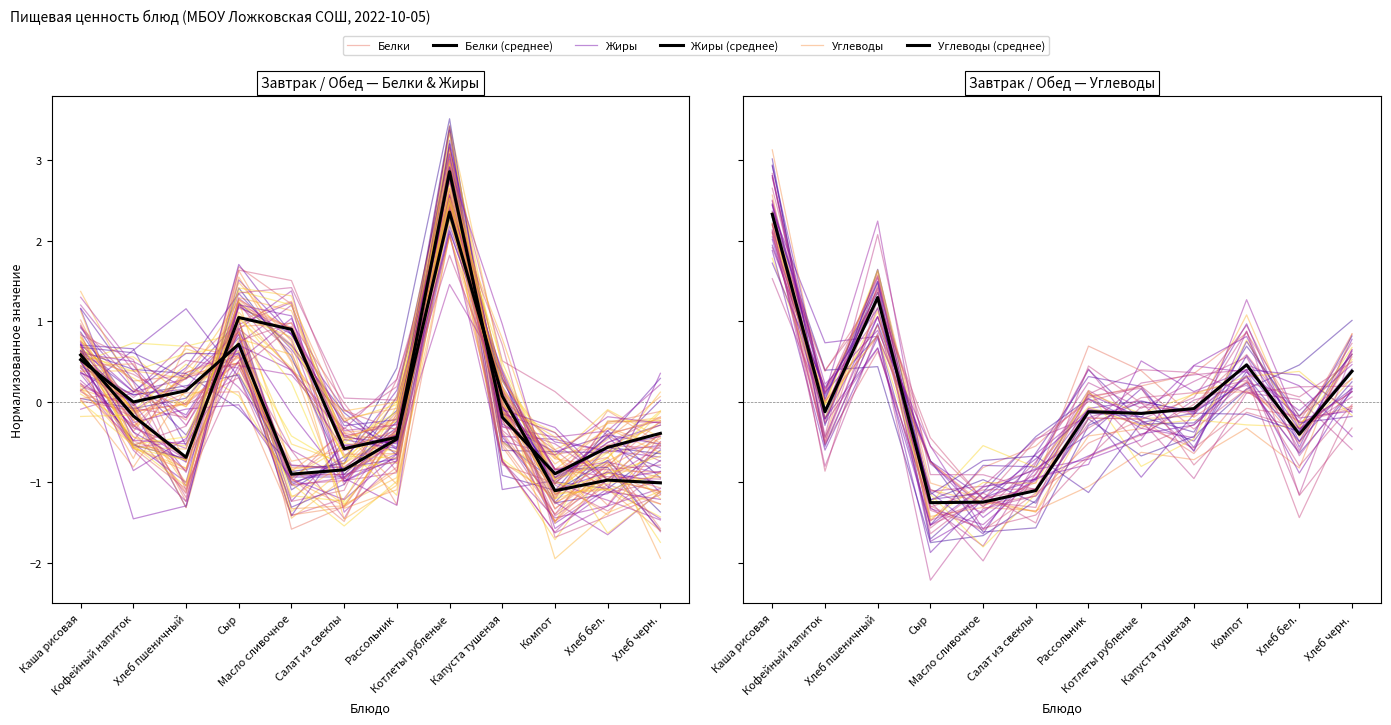

At which label does Жиры (среднее) reach its peak?

Котлеты рубленые